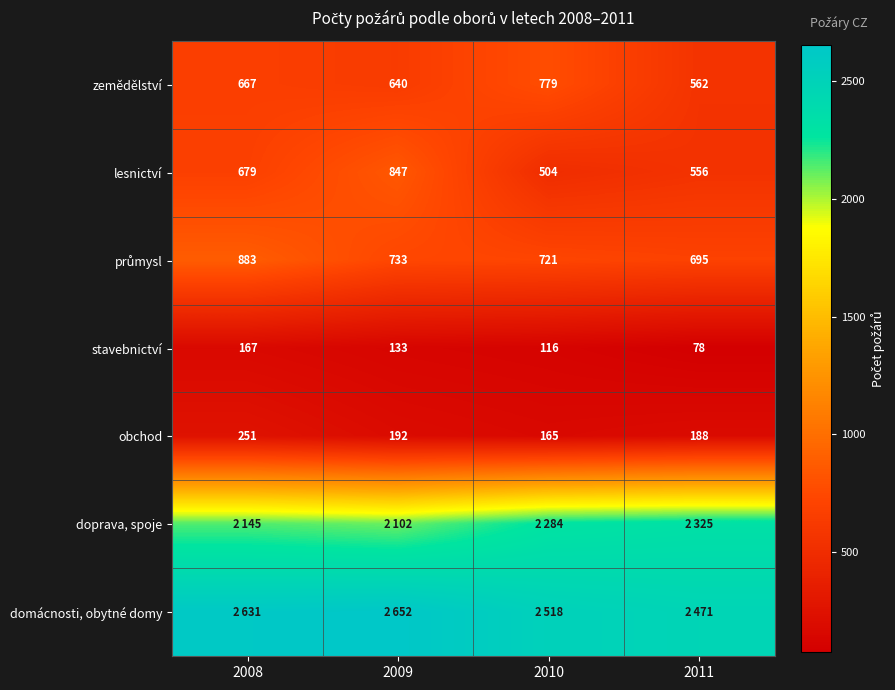

Where is zemědělství nearest to the value 670?

2008